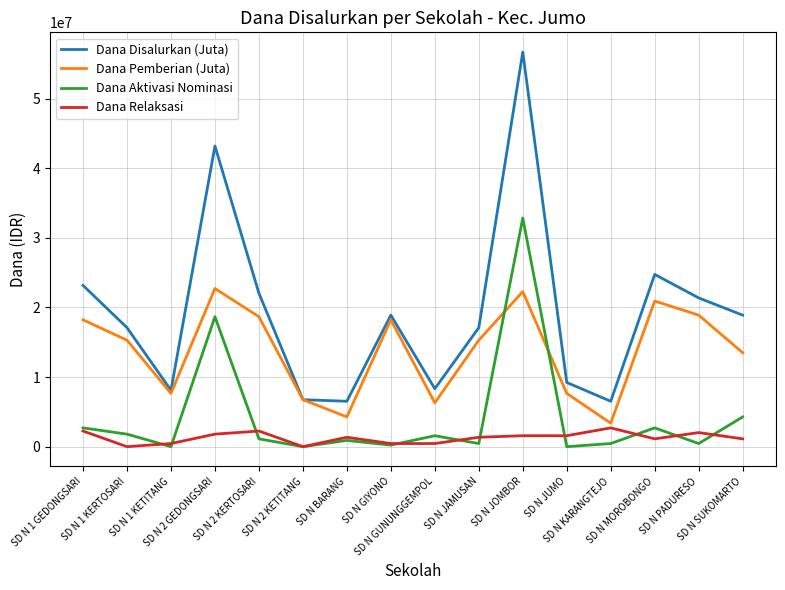

What is the greatest value displayed?

56700000